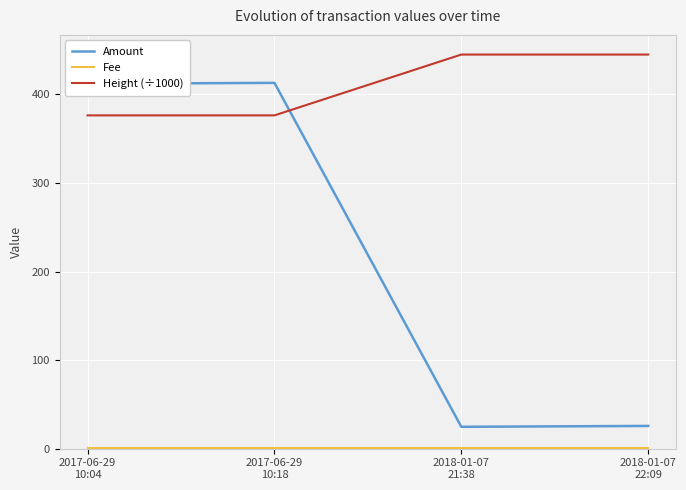

How many intersections are there between Amount and Height (÷1000)?

1